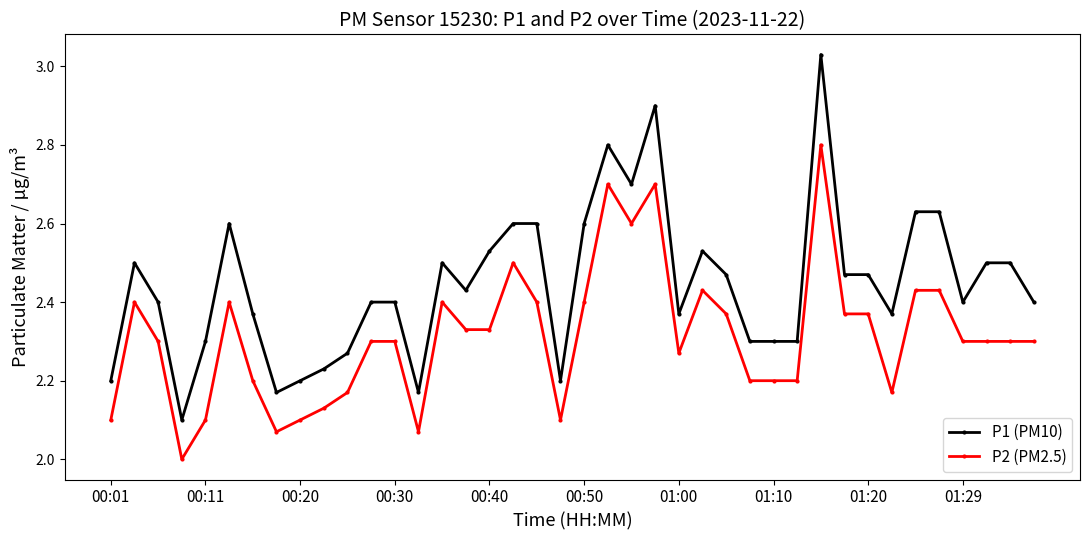

Which series has the widest spread of values?

P1 (PM10)